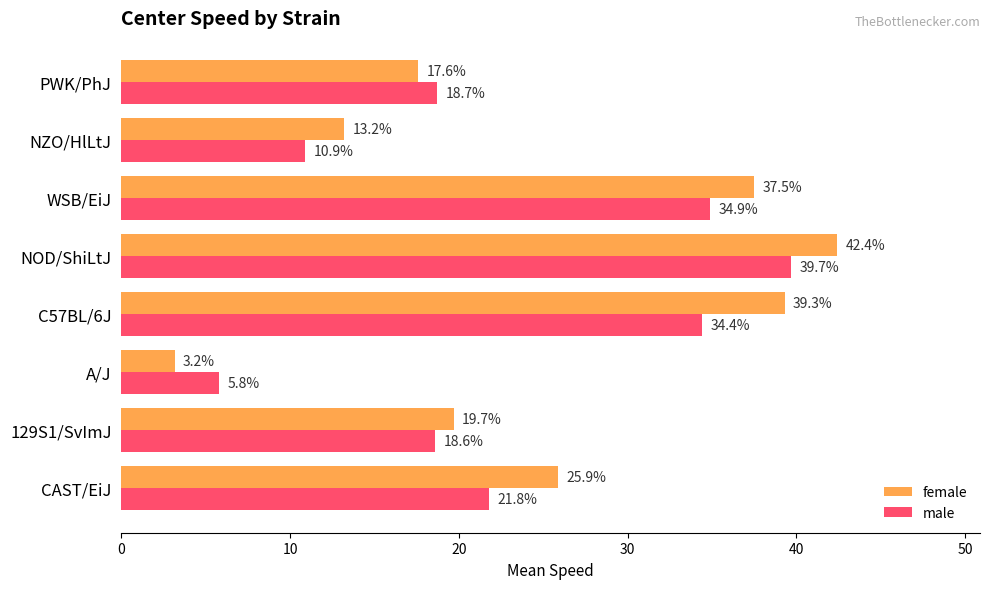

Rank the categories by female value from highest to lowest.

NOD/ShiLtJ, C57BL/6J, WSB/EiJ, CAST/EiJ, 129S1/SvImJ, PWK/PhJ, NZO/HlLtJ, A/J